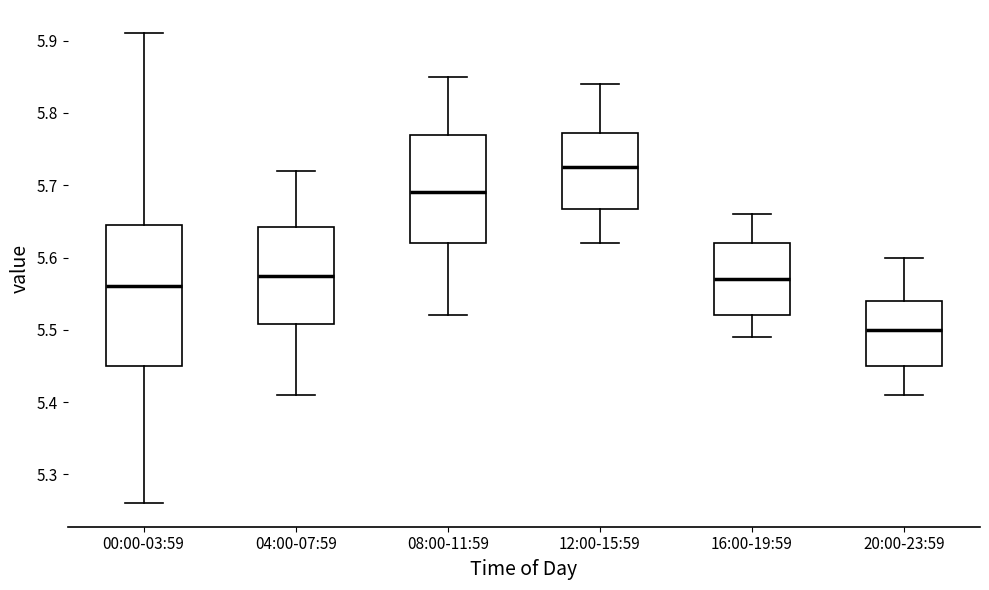

Which box's median line is the highest?

12:00-15:59